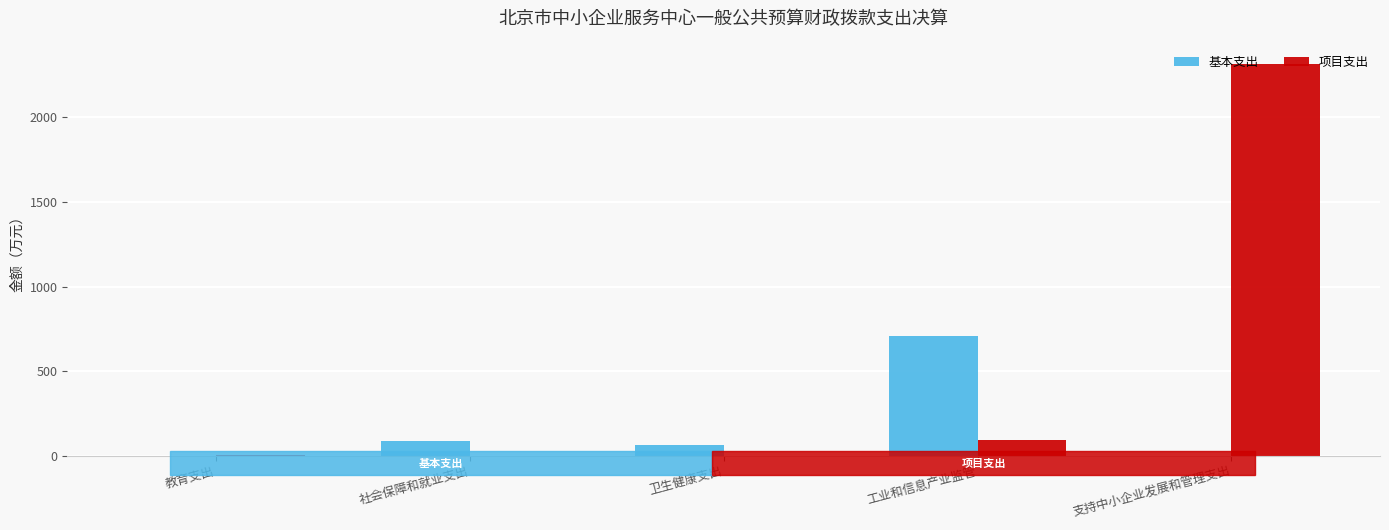

The 项目支出 series shows 2314.0 at 支持中小企业发展和管理支出. True or false?

True